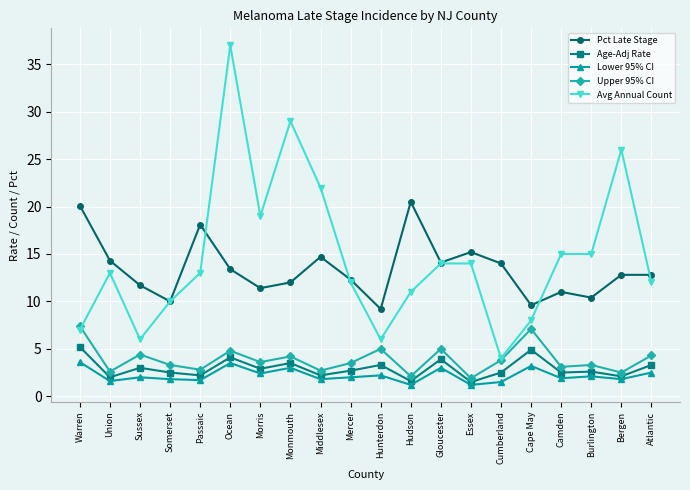

What are all the series names shown in the legend?

Pct Late Stage, Age-Adj Rate, Lower 95% CI, Upper 95% CI, Avg Annual Count